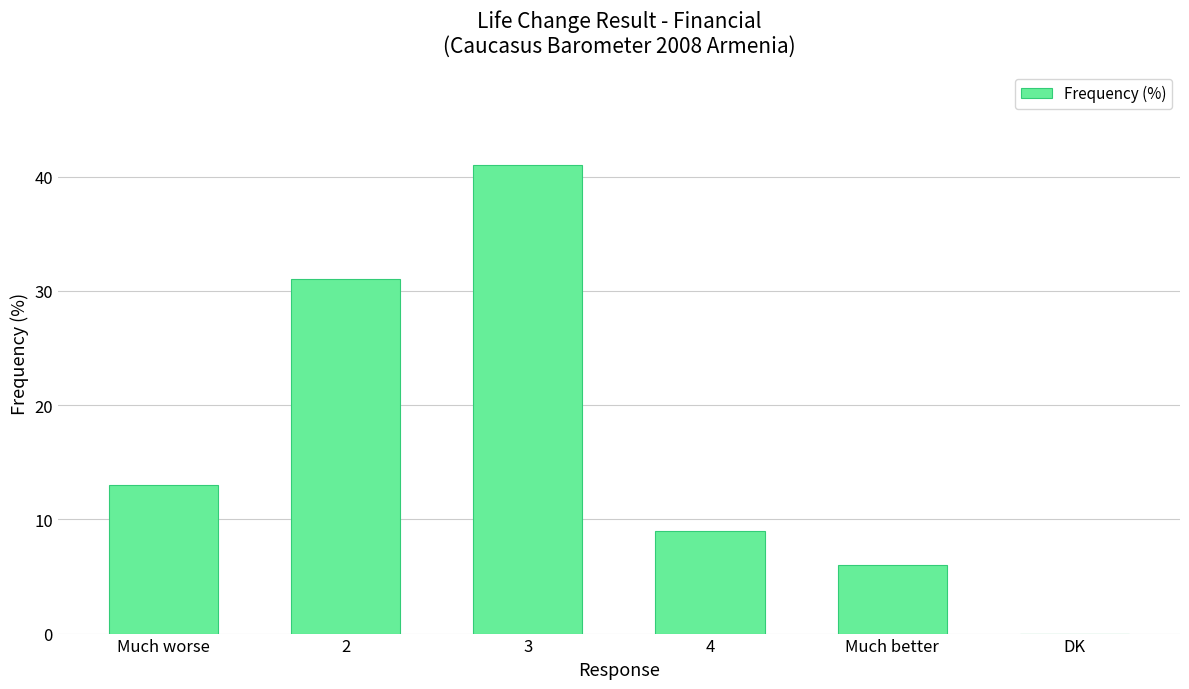

What is the maximum value shown in the chart?

41